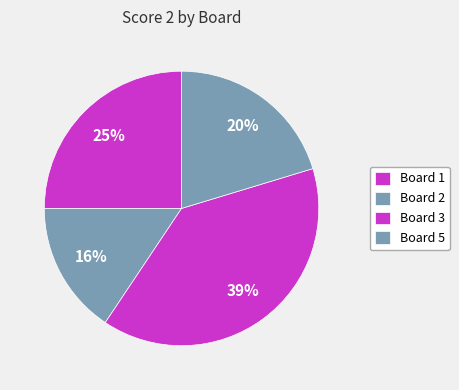

To the nearest percent, what is the difference between the Board 3 and Board 2 slice percentages?

23%